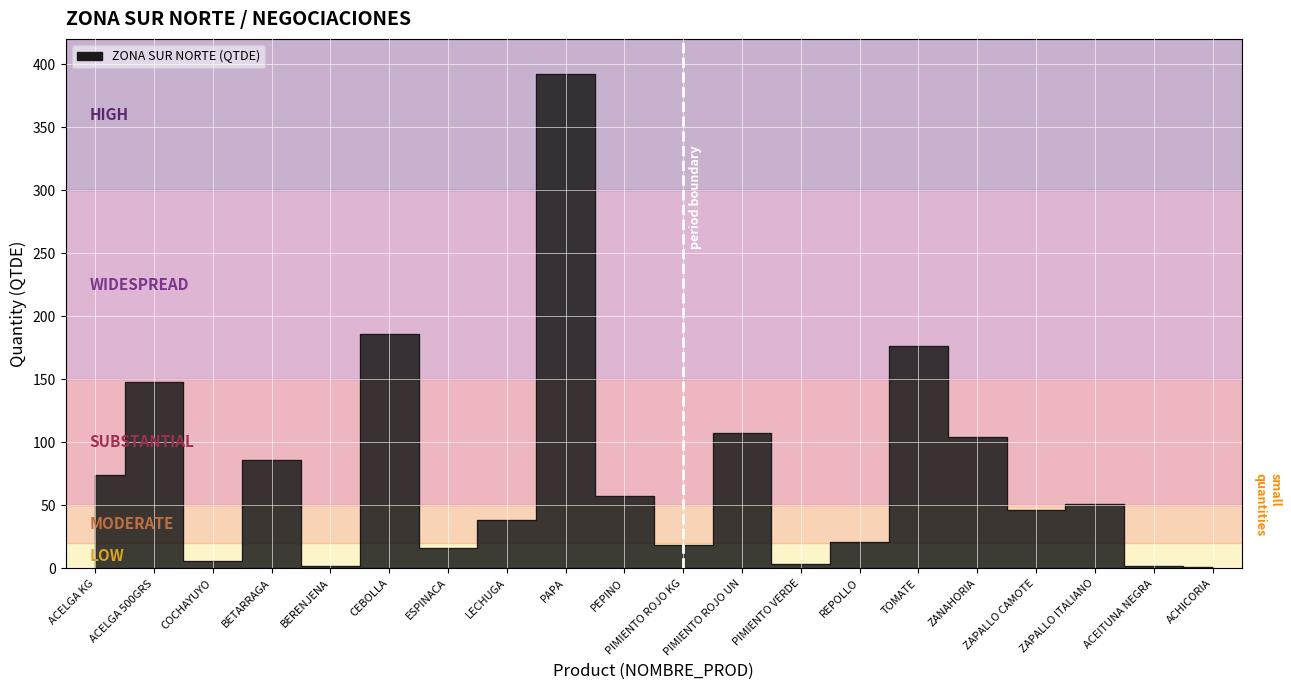

Which label corresponds to the smallest value in the chart?

ACHICORIA